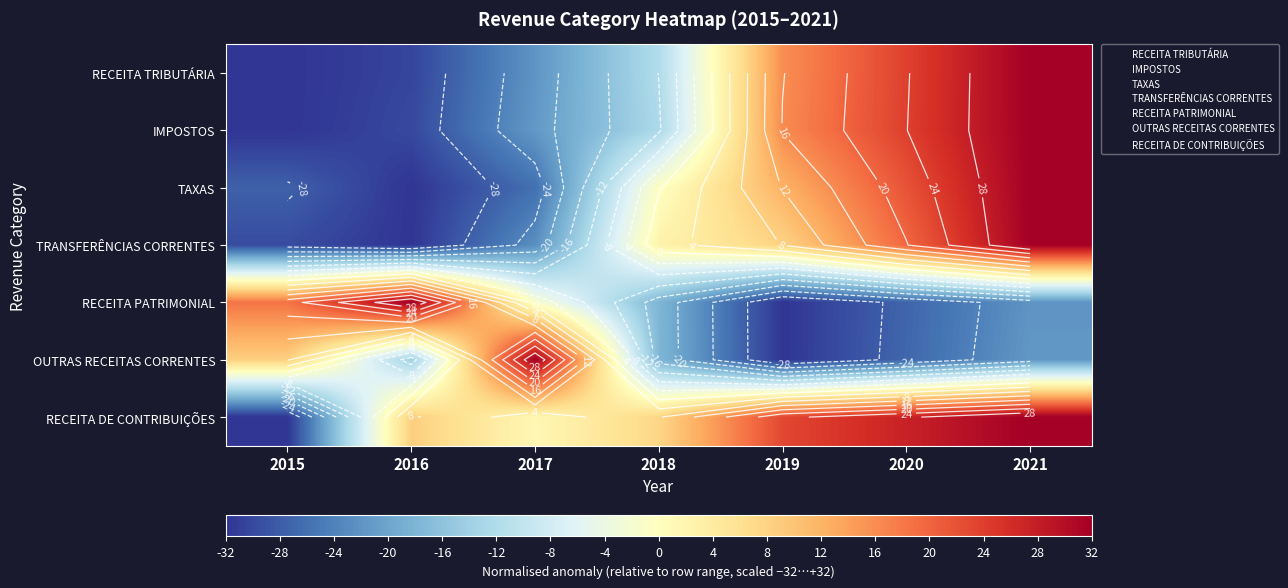

The value of IMPOSTOS at 2020 is 33.1. True or false?

False